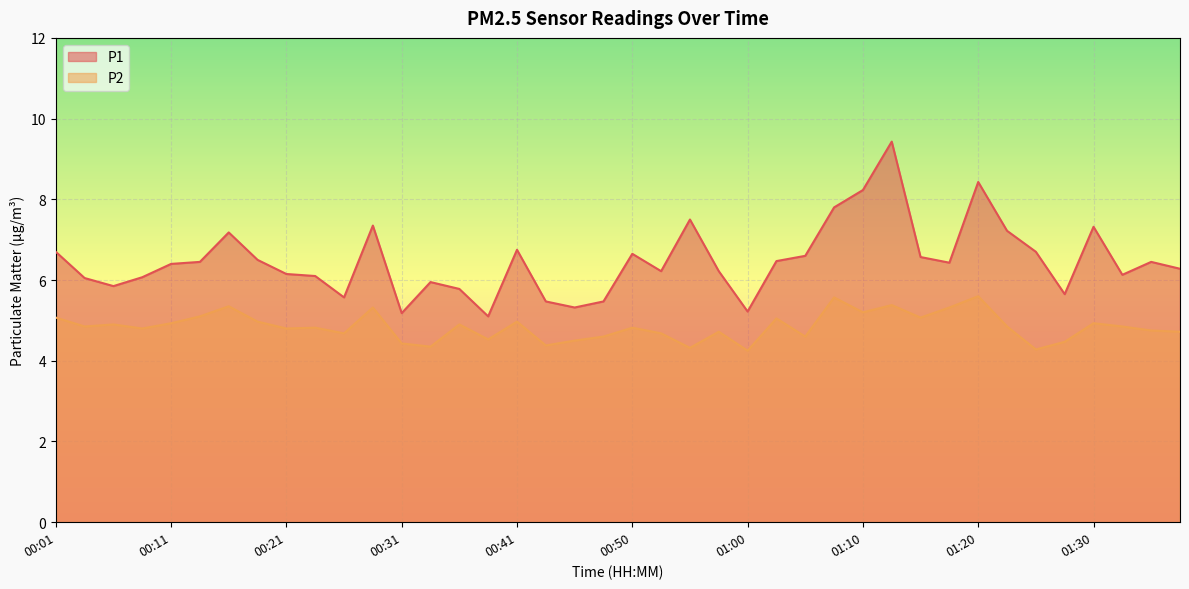

What is the highest value of the P1 series?

9.4